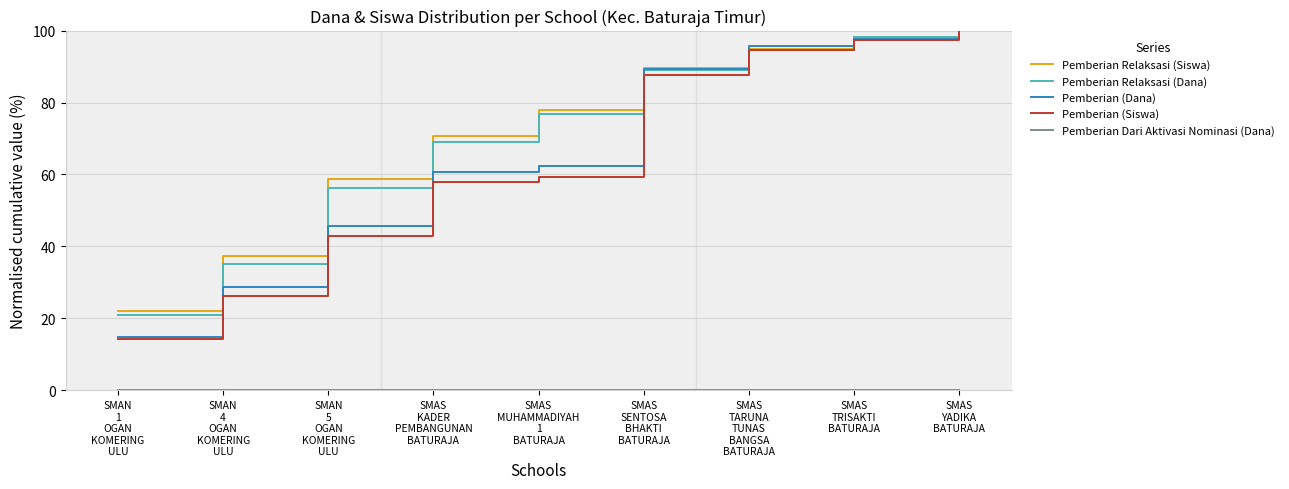

Which category has the highest value across all series?

SMAS
YADIKA
BATURAJA